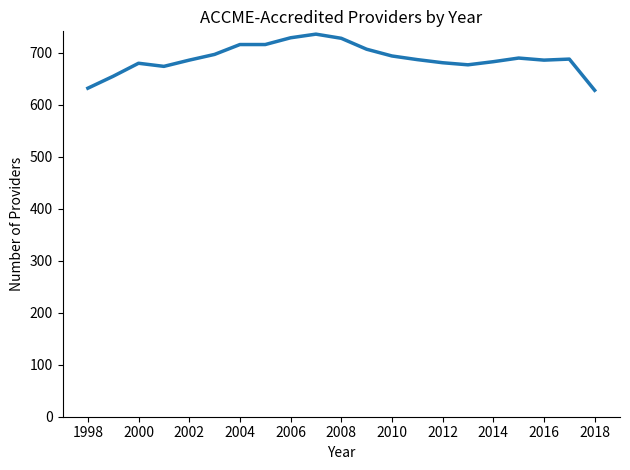

How many distinct data groups are displayed?

1